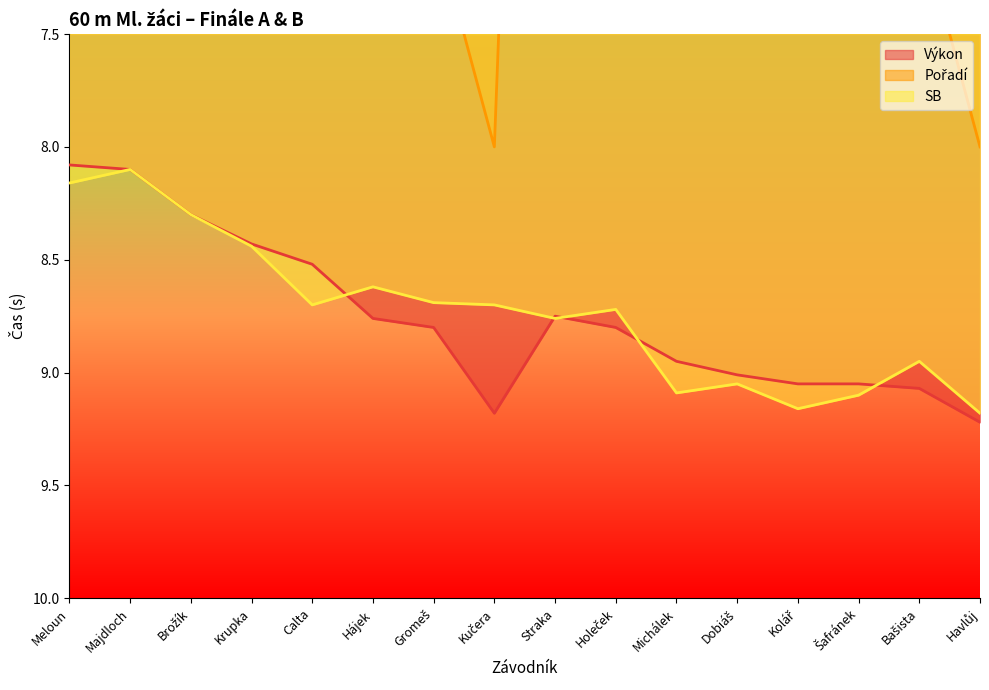

Reading left to right, extract all data points from this chart.

Výkon: Meloun=8.1	Majdloch=8.1	Brožík=8.3	Krupka=8.4	Calta=8.5	Hájek=8.8	Gromeš=8.8	Kučera=9.2	Straka=8.8	Holeček=8.8	Michálek=8.9	Dobiáš=9.0	Kolář=9.1	Šafránek=9.1	Bašista=9.1	Havlůj=9.2
Pořadí: Meloun=1.0	Majdloch=2.0	Brožík=3.0	Krupka=4.0	Calta=5.0	Hájek=6.0	Gromeš=7.0	Kučera=8.0	Straka=1.0	Holeček=2.0	Michálek=3.0	Dobiáš=4.0	Kolář=5.0	Šafránek=5.0	Bašista=7.0	Havlůj=8.0
SB: Meloun=8.2	Majdloch=8.1	Brožík=8.3	Krupka=8.4	Calta=8.7	Hájek=8.6	Gromeš=8.7	Kučera=8.7	Straka=8.8	Holeček=8.7	Michálek=9.1	Dobiáš=9.1	Kolář=9.2	Šafránek=9.1	Bašista=8.9	Havlůj=9.2